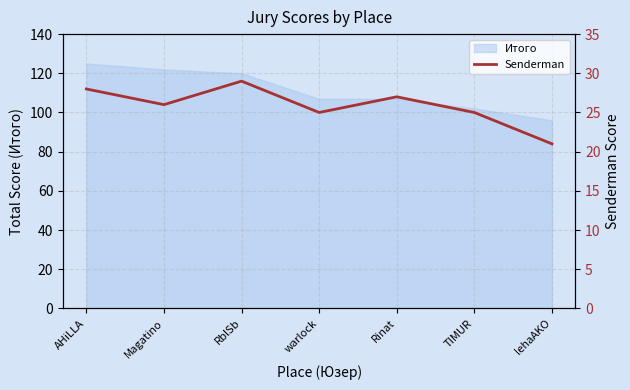

At which label does Итого reach its minimum?

lehaAKO